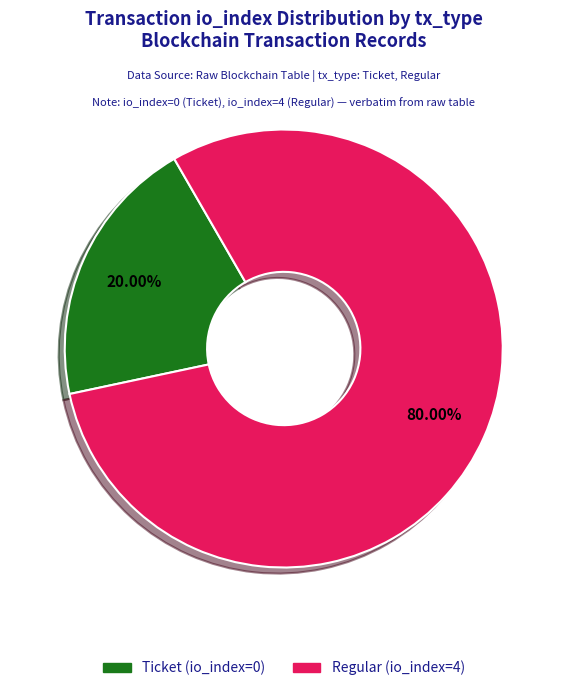

To the nearest percent, what is the average slice percentage?

50%